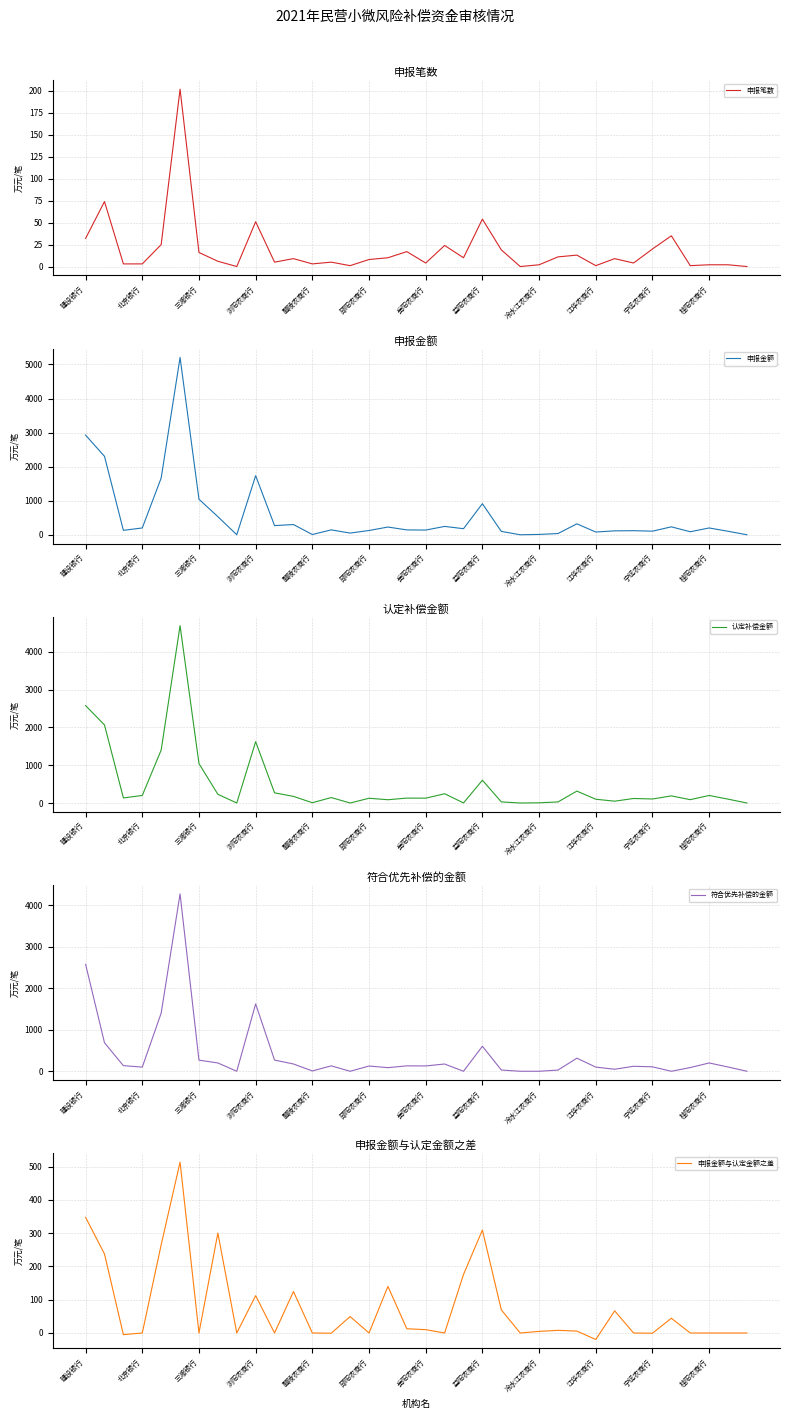

What is the highest value of the 申报笔数 series?

202